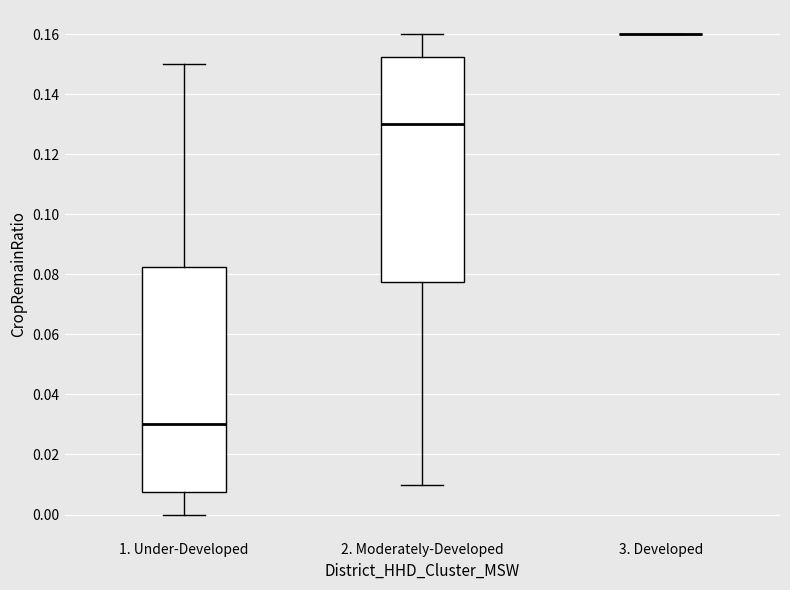

Where is the upper edge of the box for 2. Moderately-Developed on the y-axis? The values are not printed on the chart, so give them approximately, as read against the axis.

0.152